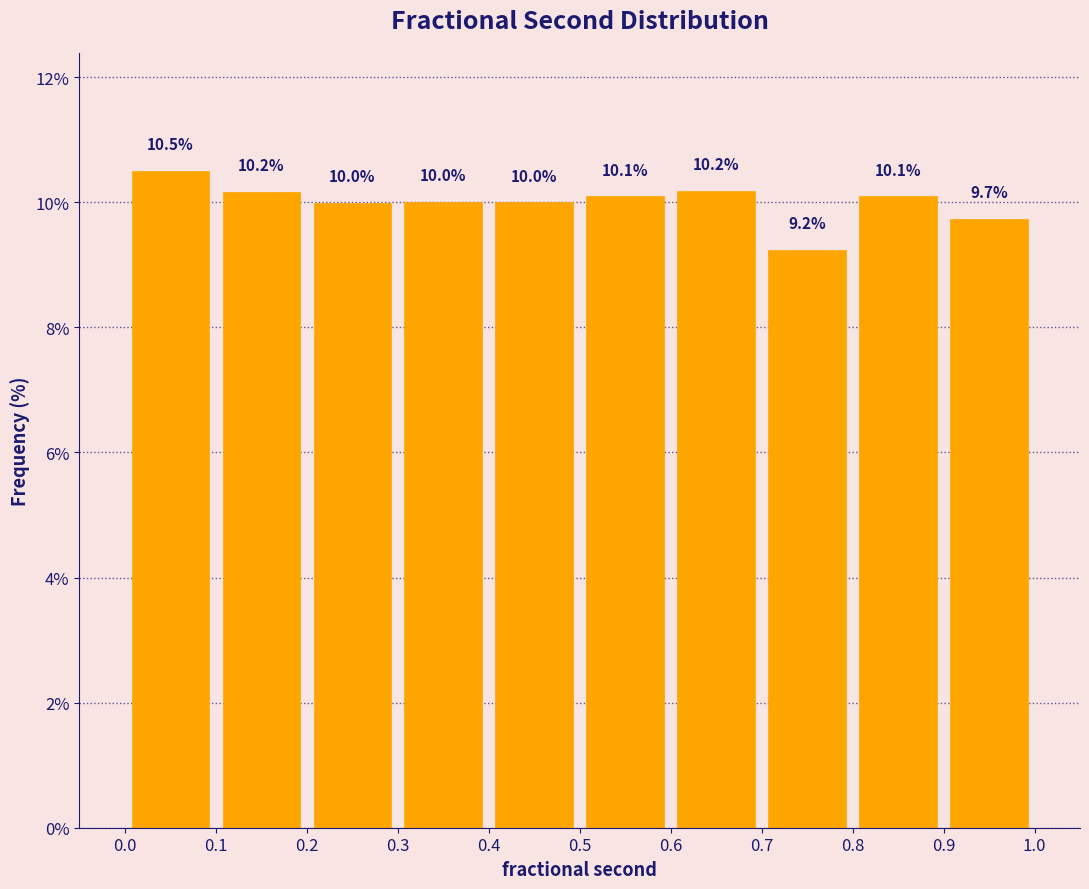

Reading left to right, transcribe this chart: for each bar, give the range it covers on the x-axis and its height.

0.0 to 0.1: 10.5
0.1 to 0.2: 10.2
0.2 to 0.3: 10.0
0.3 to 0.4: 10.0
0.4 to 0.5: 10.0
0.5 to 0.6: 10.1
0.6 to 0.7: 10.2
0.7 to 0.8: 9.2
0.8 to 0.9: 10.1
0.9 to 1.0: 9.7